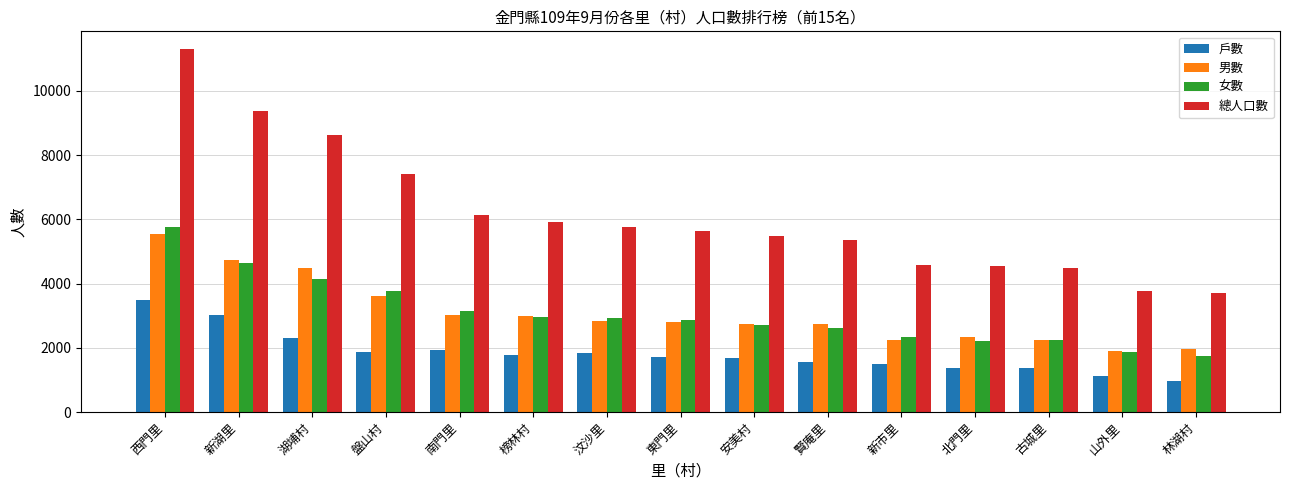

What is the average value of the 戶數 series?

1835